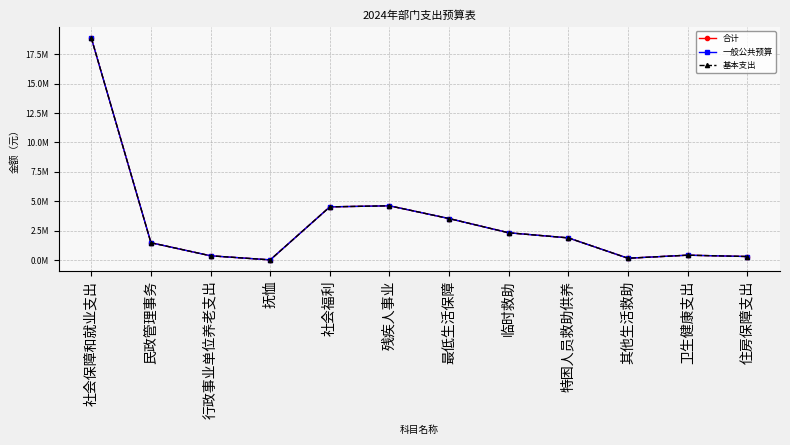

True or false: 基本支出 and 合计 intersect in this chart.

False